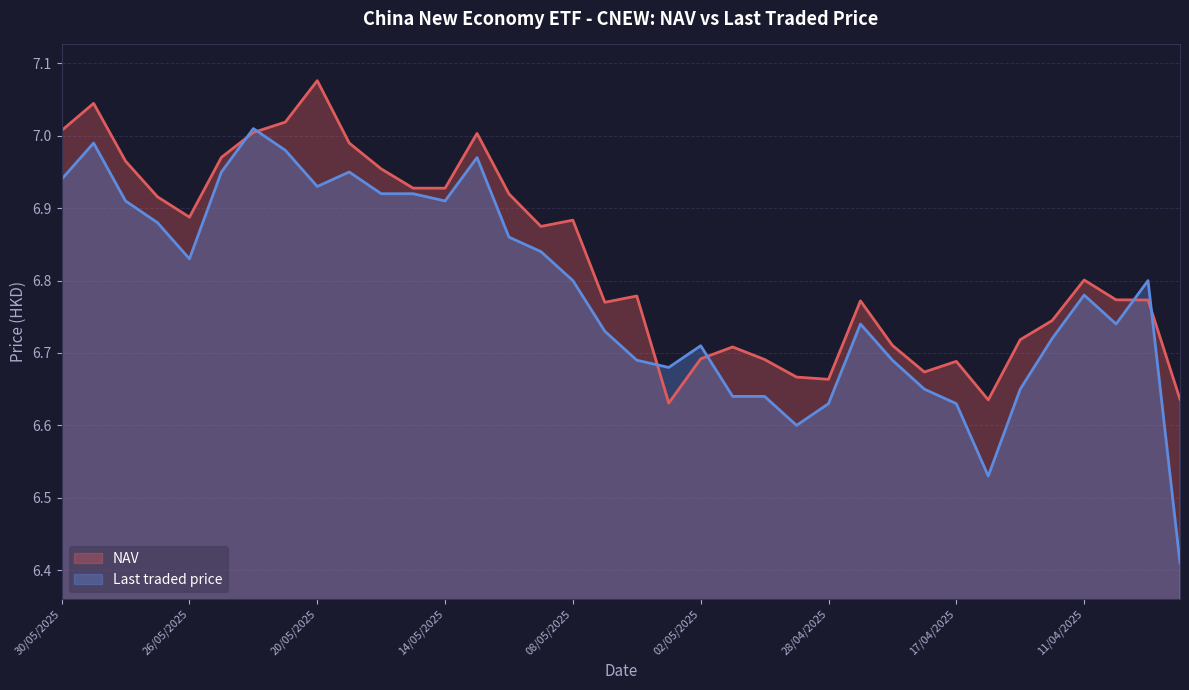

List the series in order of their overall mean, lowest first.

Last traded price, NAV